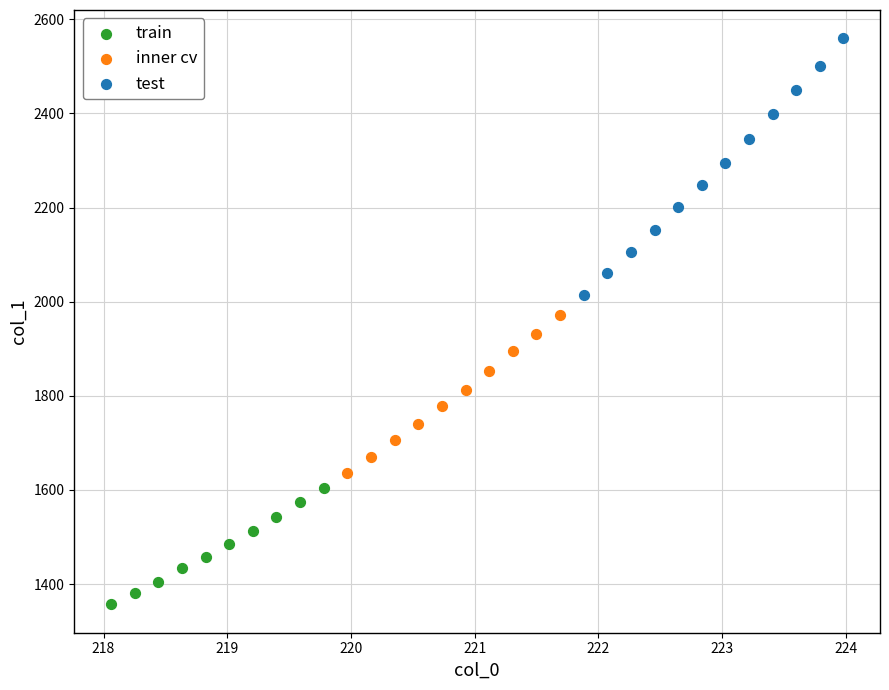

Which series reaches the minimum Y coordinate?

train